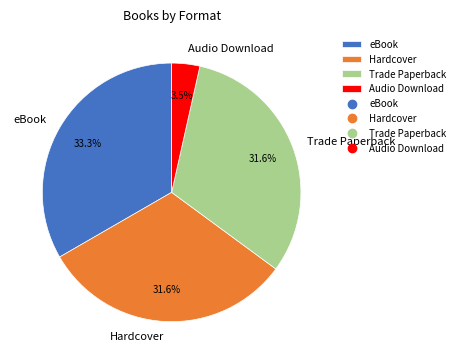

To the nearest percent, what is the difference between the eBook and Trade Paperback slice percentages?

2%